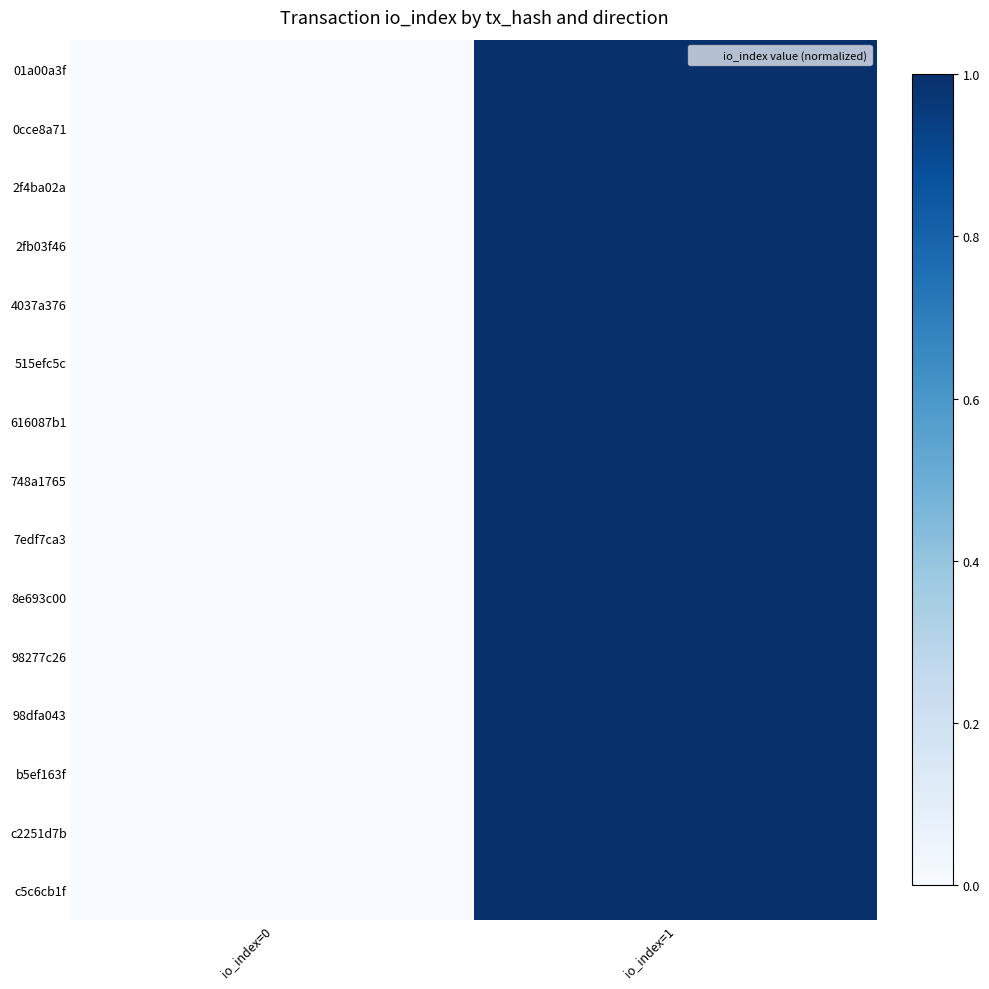

At how many categories does at least one series exceed 0?

1